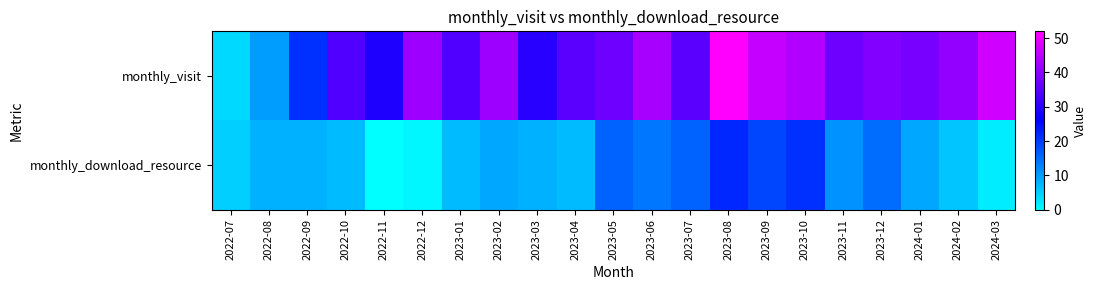

Between 2023-04 and 2023-07, which series saw the biggest shift?

monthly_download_resource